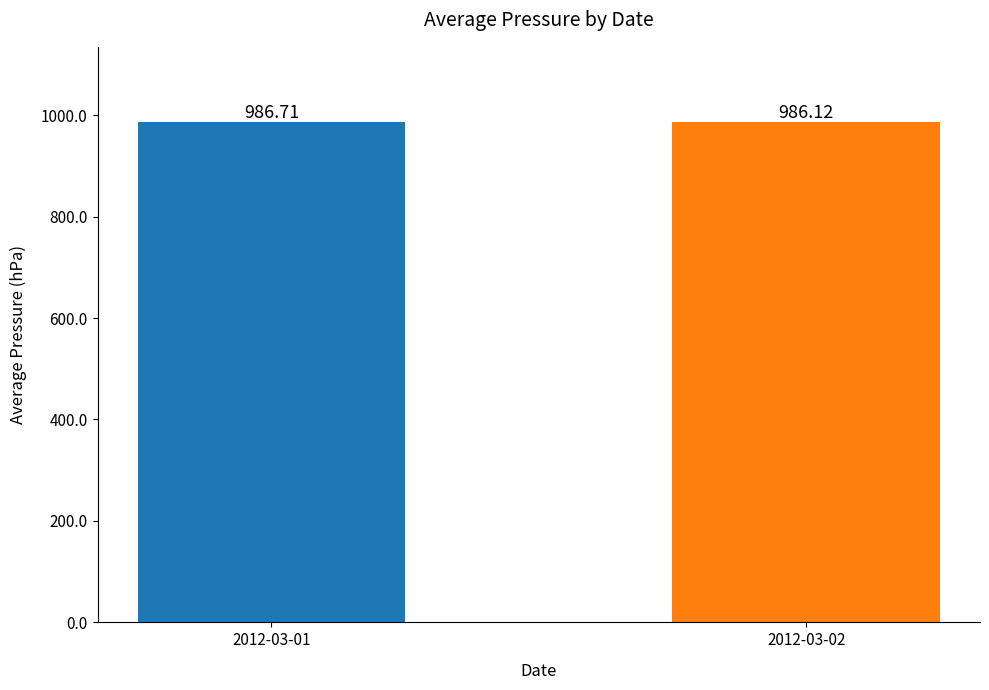

What is the difference between the values at 2012-03-01 and 2012-03-02?

0.6